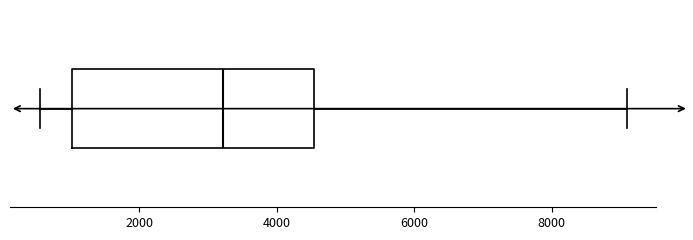

Transcribe this box plot: give where the median line is, the range the box spans, and where the two whiskers end, as read against the x-axis. The values are not printed on the chart, so give them approximately, as read against the axis.

median 3200, box 1000 to 4600, whiskers 600 to 9000